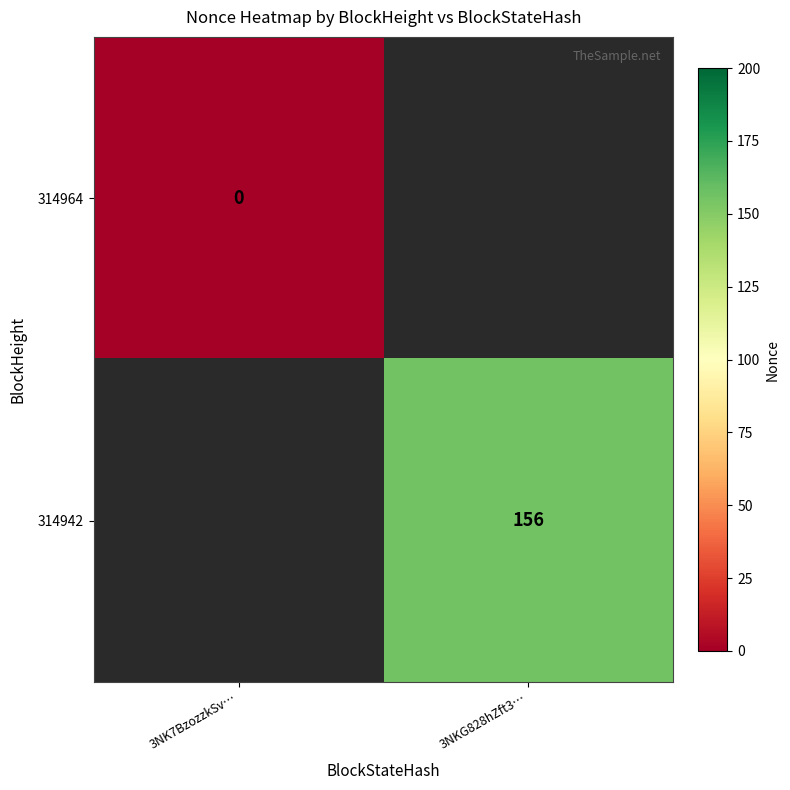

The 314942 series shows 156 at 3NKG828hZft3…. True or false?

True